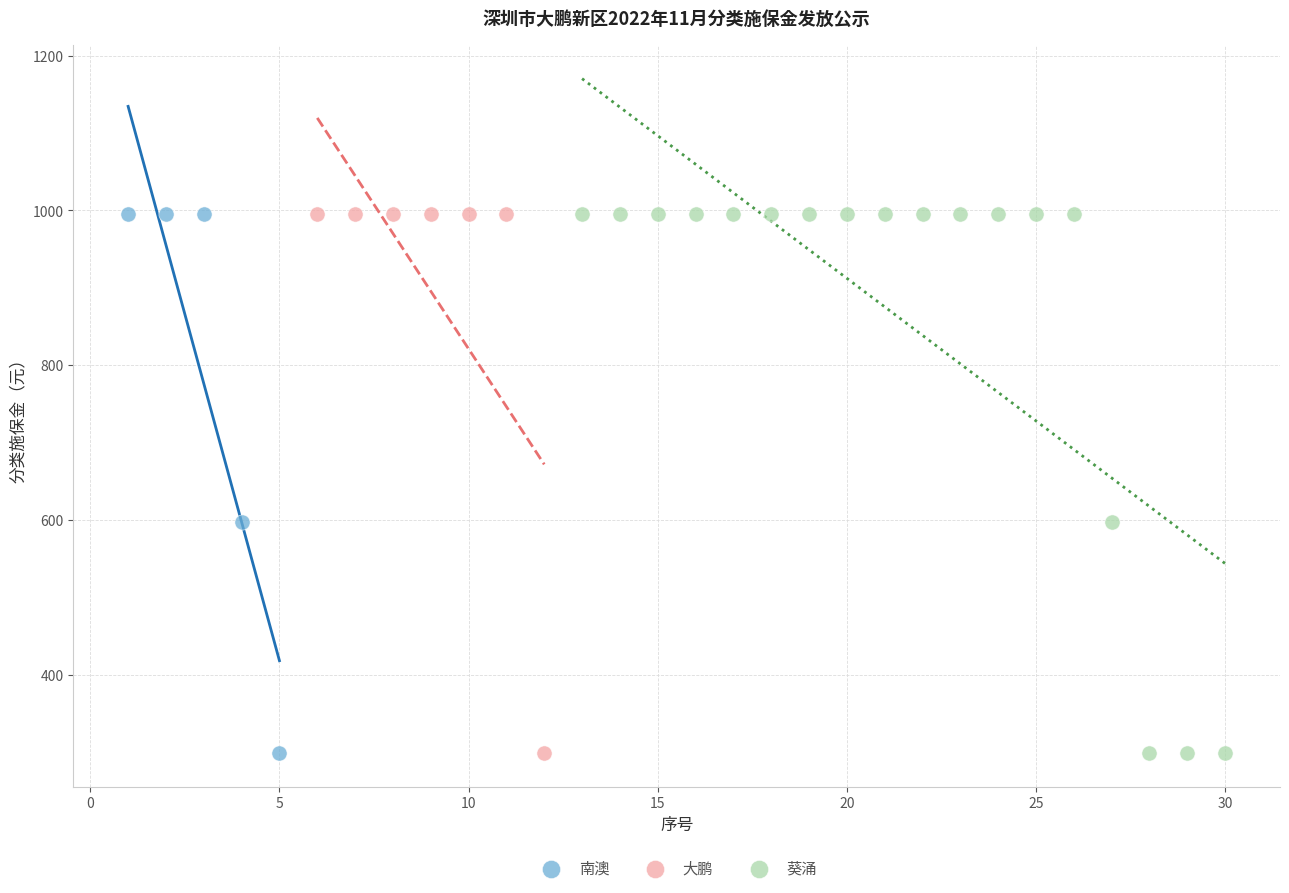

What are all the series names shown in the legend?

南澳, 大鹏, 葵涌